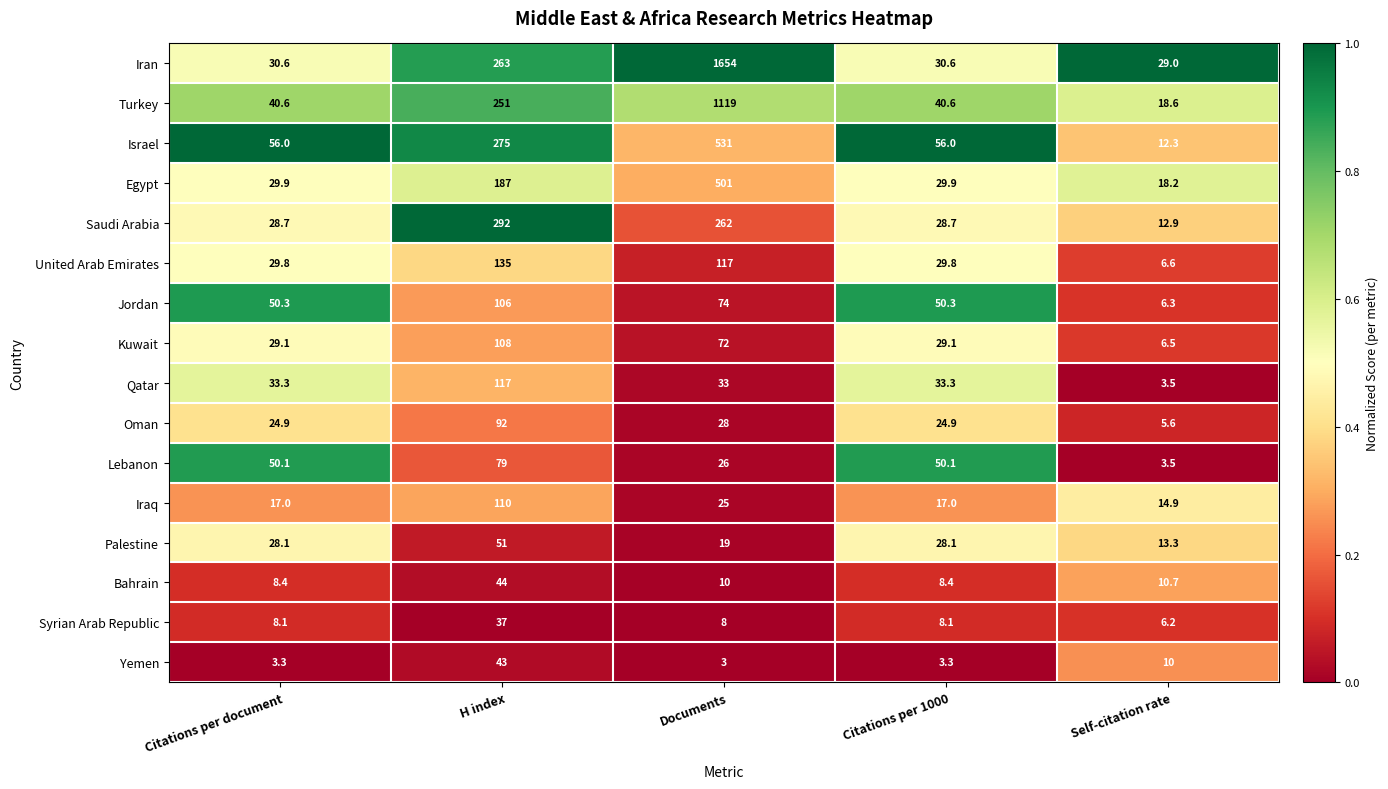

What is the total value across all series at Self-citation rate?

178.1